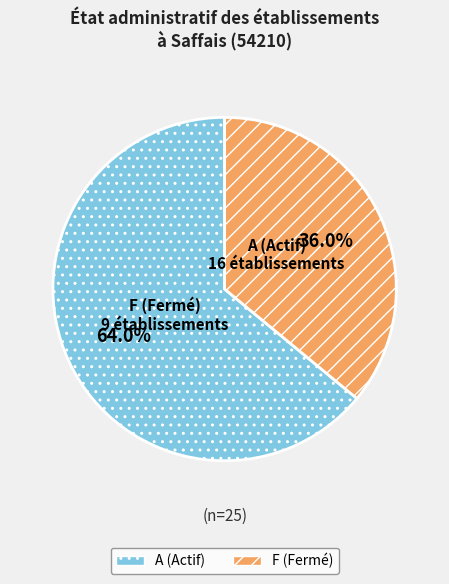

Is there any slice that represents more than half of the pie?

Yes